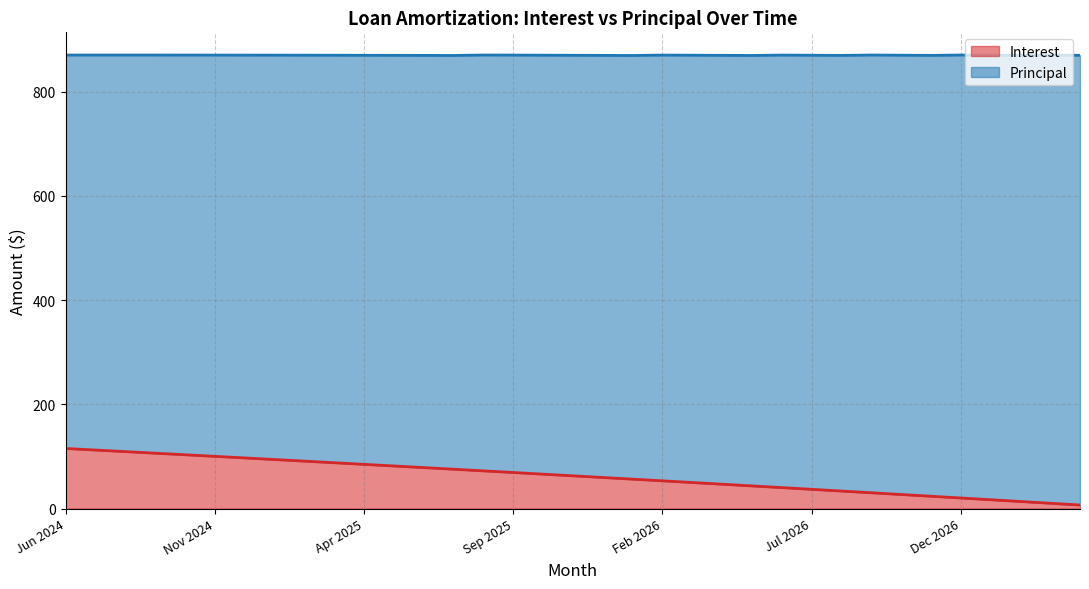

What is the average value?

62.3